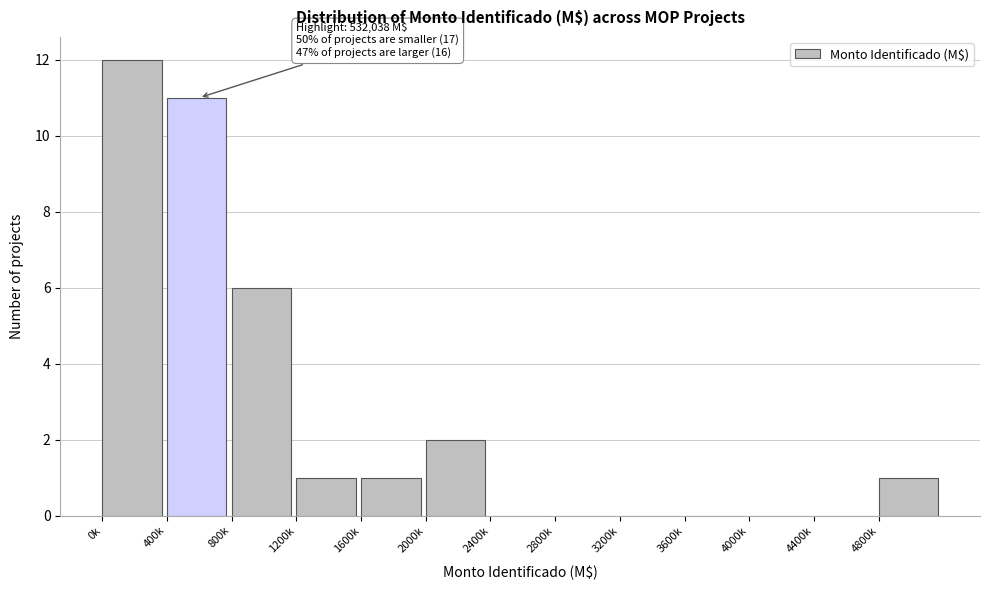

Reading left to right, transcribe all the data shown in this chart.

0k=12	400k=11	800k=6	1200k=1	1600k=1	2000k=2	2400k=0	2800k=0	3200k=0	3600k=0	4000k=0	4400k=0	4800k=1